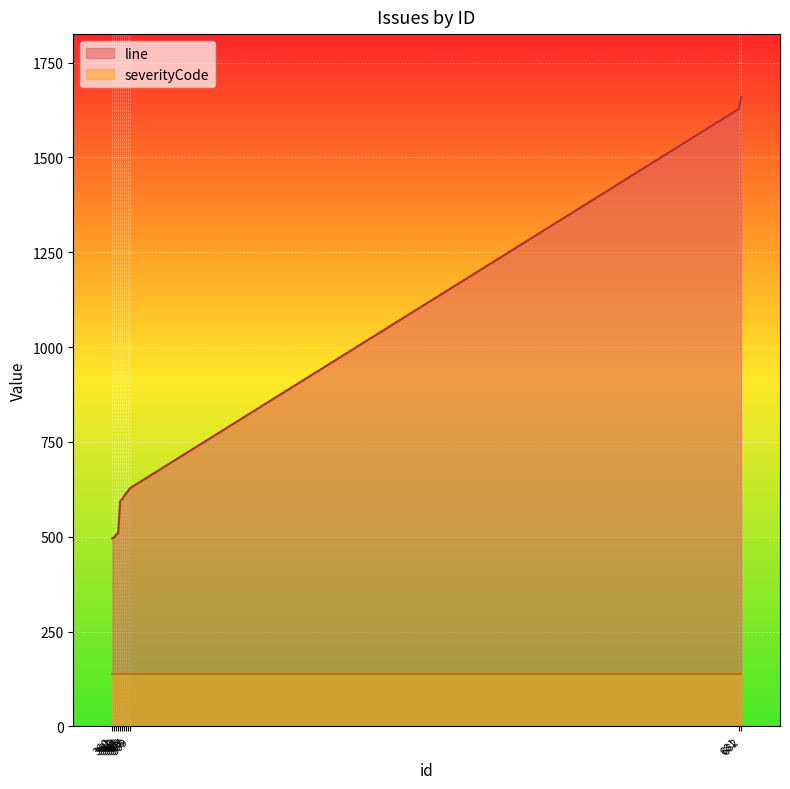

At which label does the data first exceed 607?

367